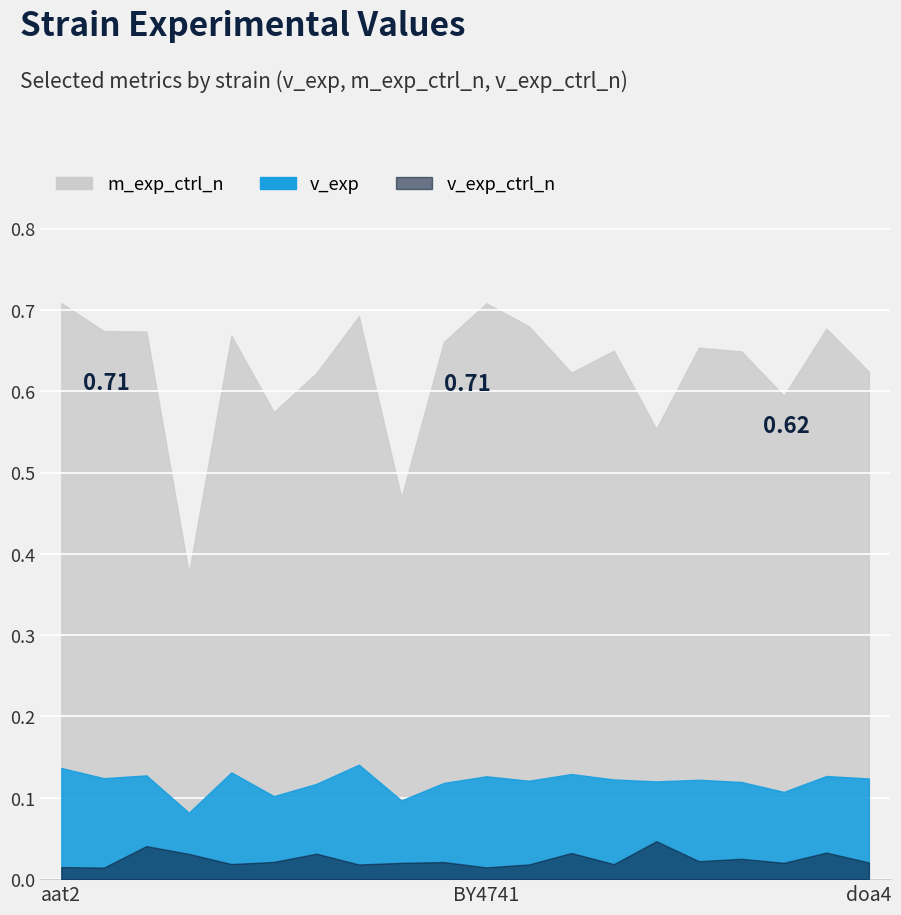

What is the spread (max minus min) of values at atp4?

0.6